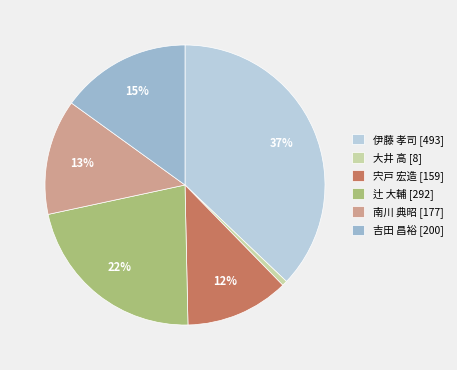

What percentage is the 宍戸 宏造 [159] slice, to the nearest percent?

12%